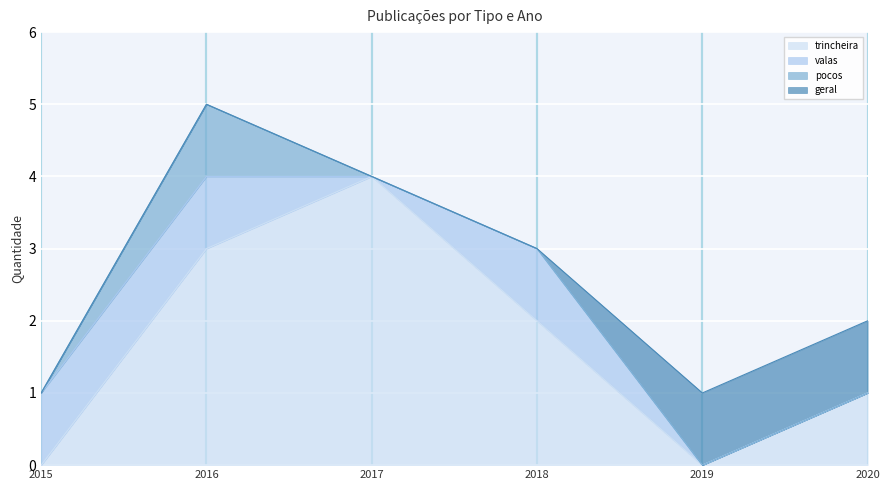

List the series in order of their peak value, lowest first.

valas, pocos, geral, trincheira